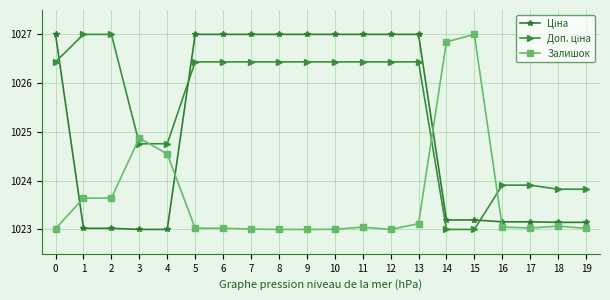

At which label is Залишок closest to 1025?

3